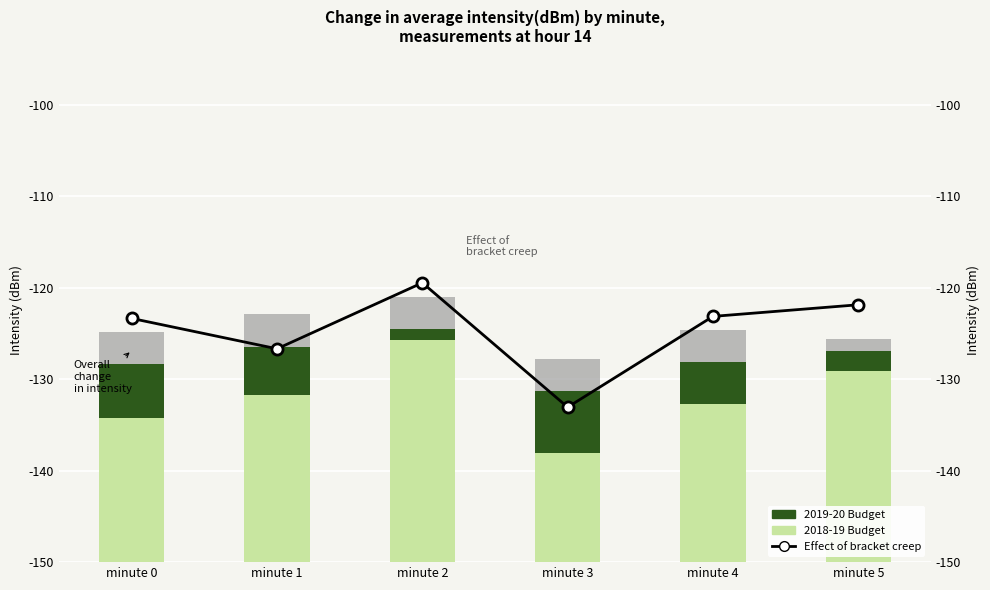

What value does the Effect of bracket creep series have at minute 1?

-126.7